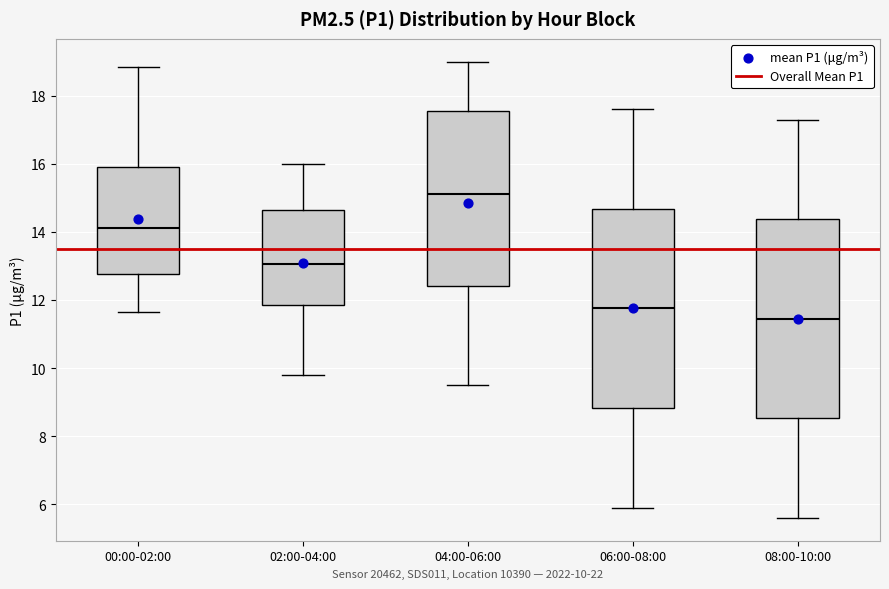

Where is the upper edge of the box for 02:00-04:00 on the y-axis? The values are not printed on the chart, so give them approximately, as read against the axis.

14.6